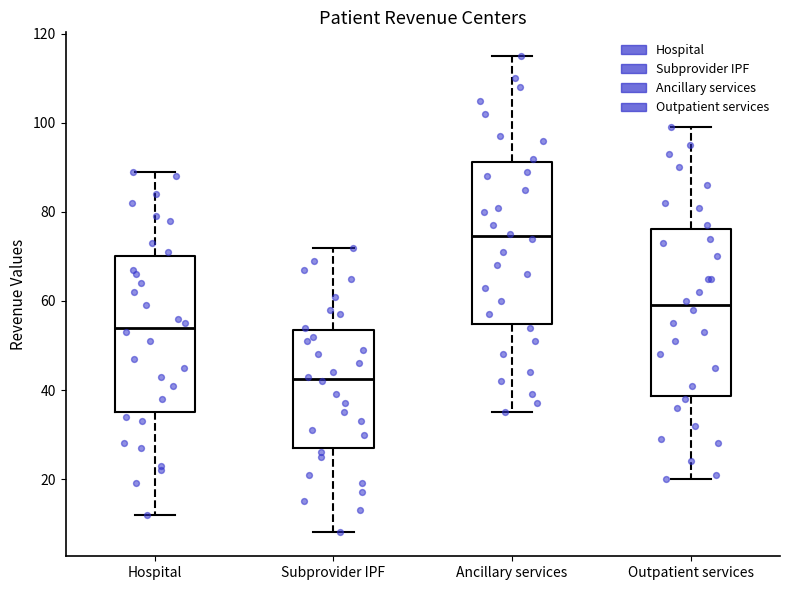

Reading left to right, transcribe this box plot: for each box, give where its median line is, the range the box spans, and where its two whiskers end, as read against the y-axis. The values are not printed on the chart, so give them approximately, as read against the axis.

Hospital: median 54, box 36 to 70, whiskers 12 to 90
Subprovider IPF: median 42, box 28 to 54, whiskers 8 to 72
Ancillary services: median 74, box 54 to 92, whiskers 36 to 116
Outpatient services: median 60, box 38 to 76, whiskers 20 to 100